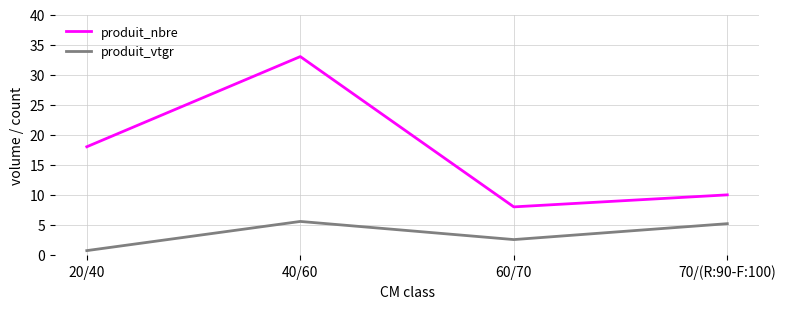

True or false: produit_nbre and produit_vtgr intersect in this chart.

False